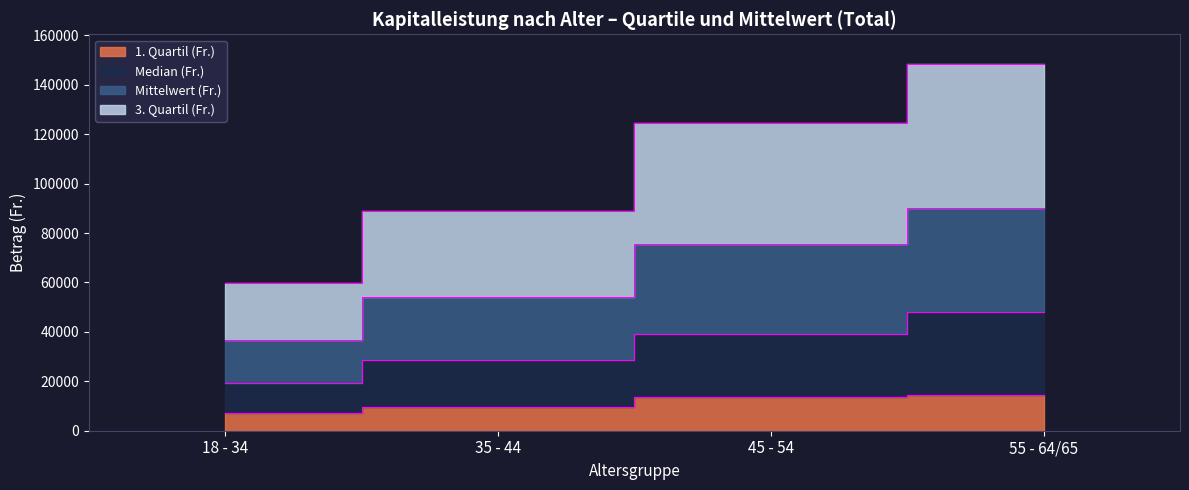

At which category is the sum across all series the highest?

55 - 64/65